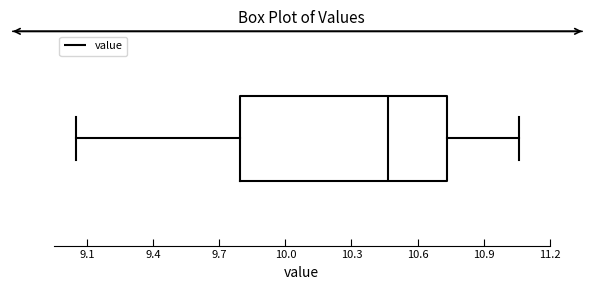

Where does the right whisker of the box end on the x-axis? The values are not printed on the chart, so give them approximately, as read against the axis.

11.05